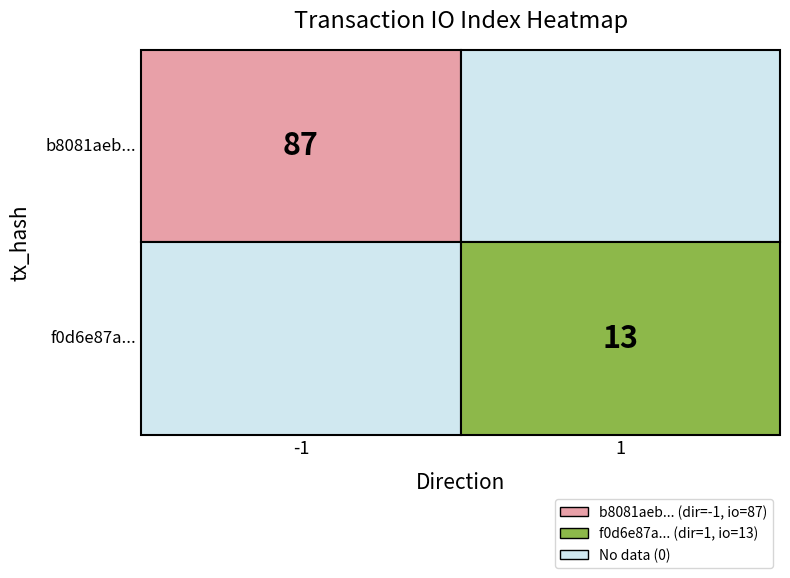

Is it true that f0d6e87af29b966fd94724d30152ff3a4b9df48 equals 1 at -1?

False